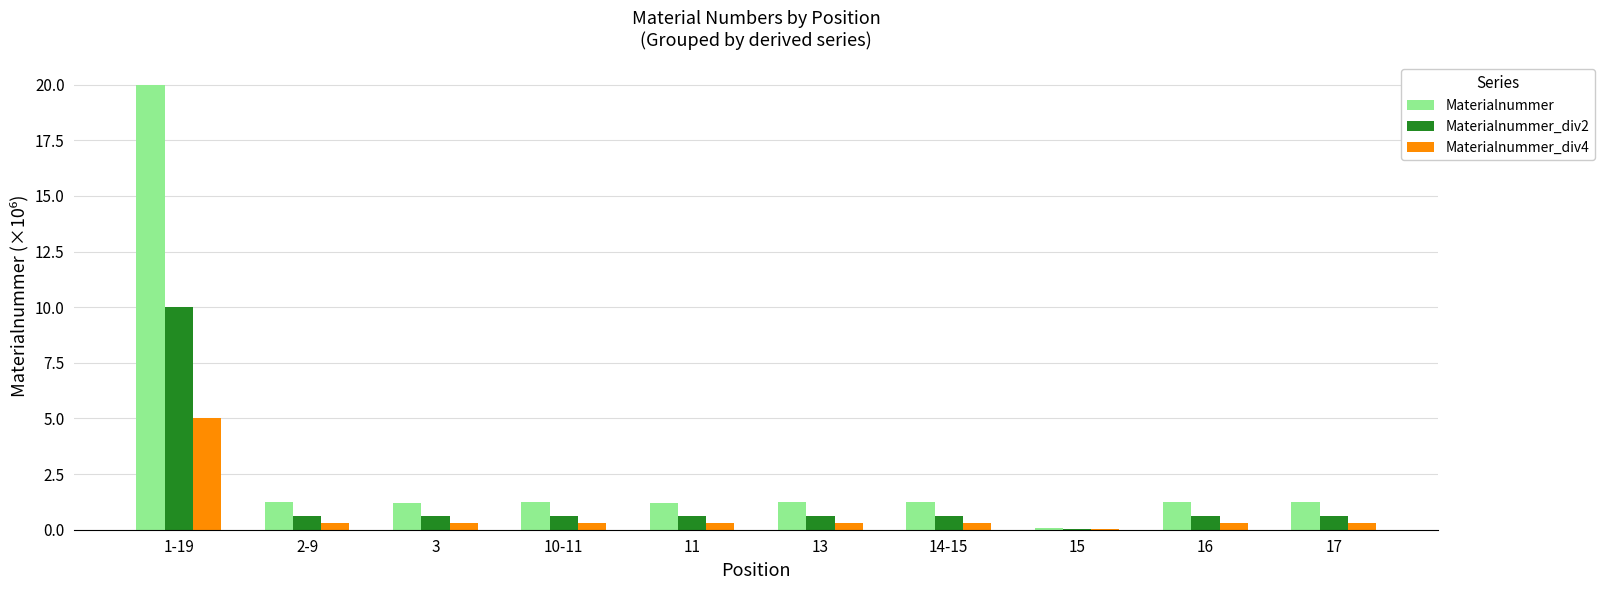

The Materialnummer series shows 0.1 at 15. True or false?

True